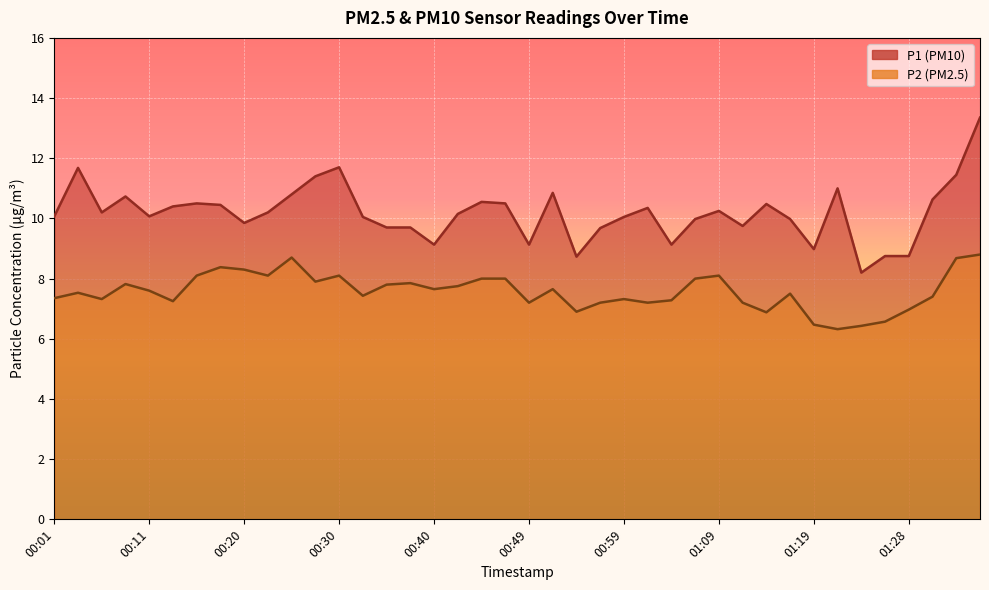

Which series changed the most between 00:23 and 01:11?

P2